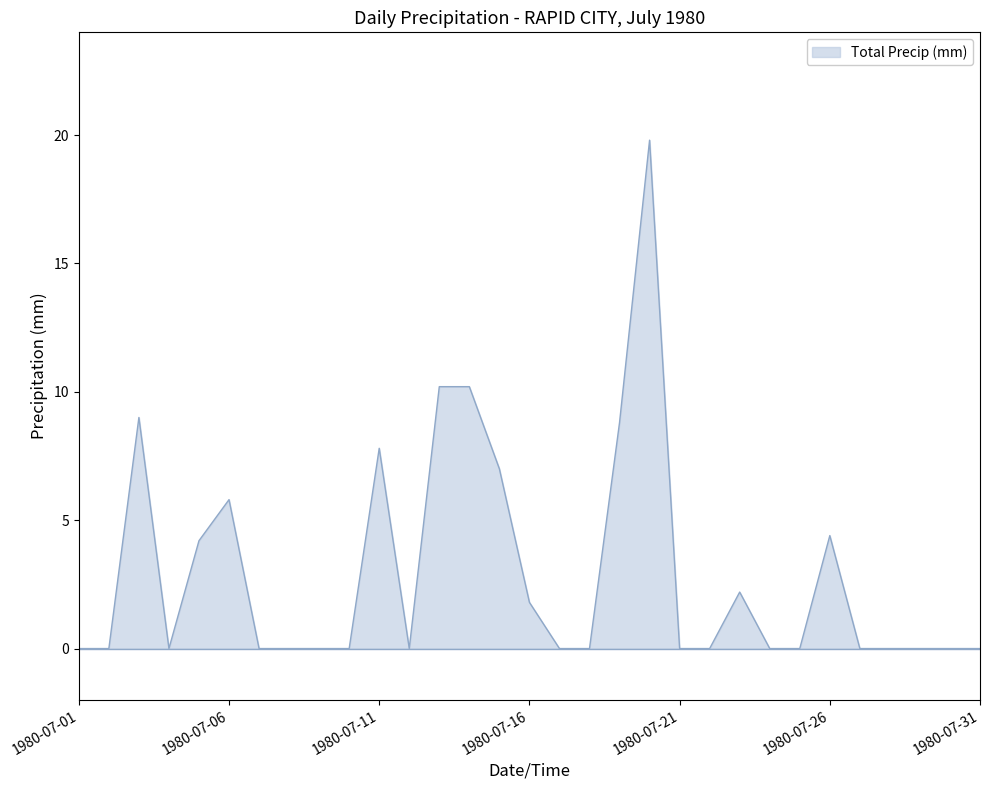

What is the difference between the maximum and minimum values?

19.8